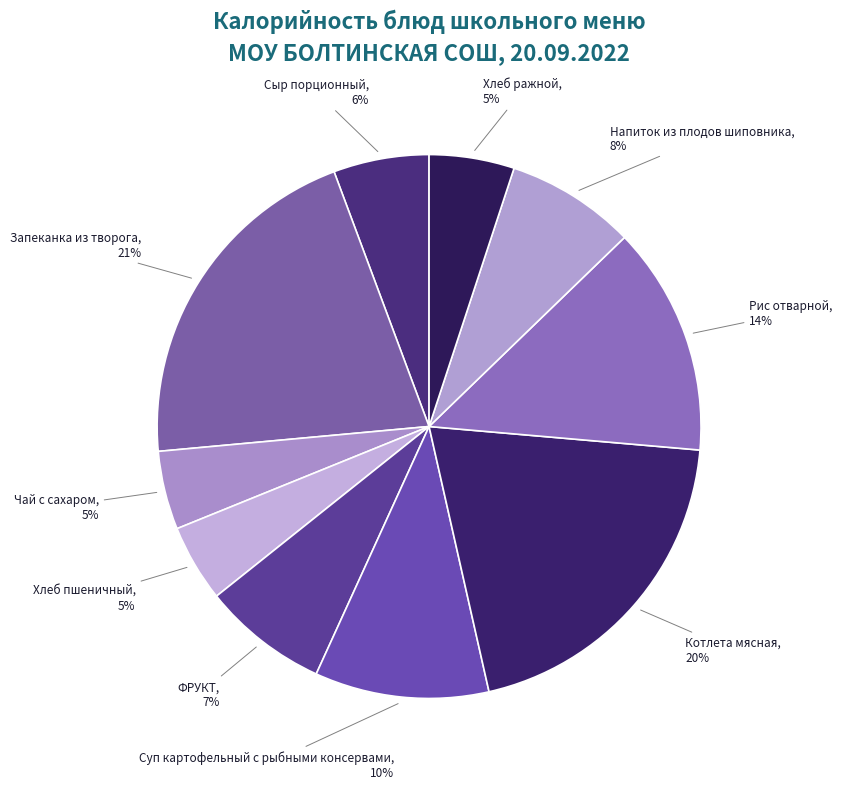

Between Чай с сахаром and Сыр порционный, which is larger?

Сыр порционный